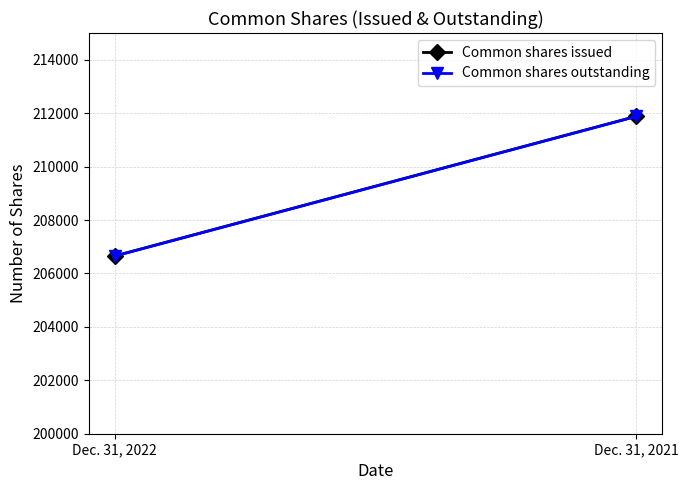

Which series has the largest range (max minus min)?

Common shares issued